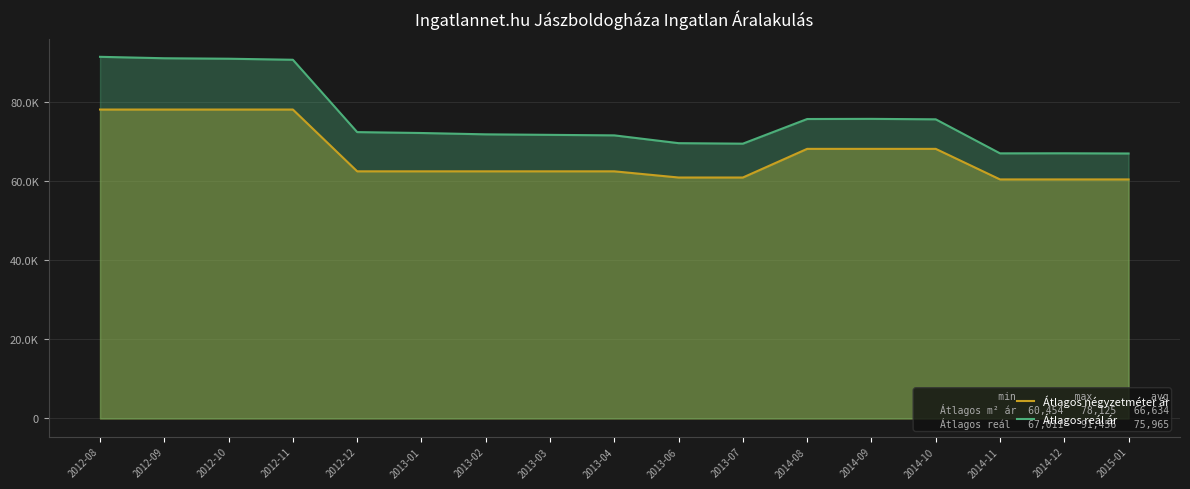

What is the sum of all Átlagos reál ár values?

1291397